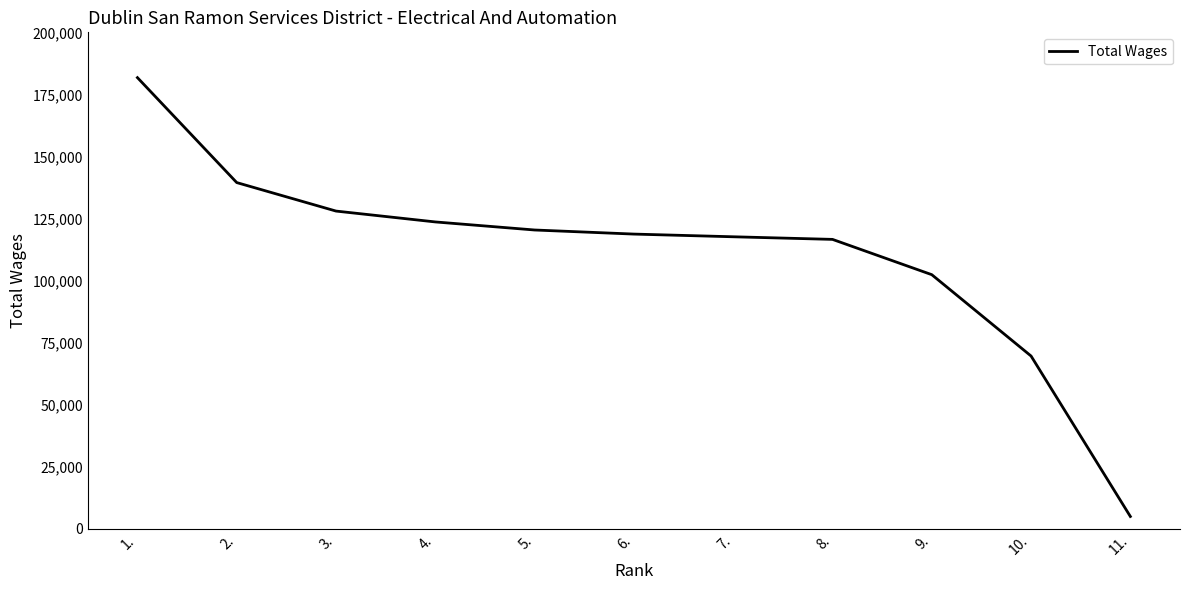

What value does the data have at 6.?

118756